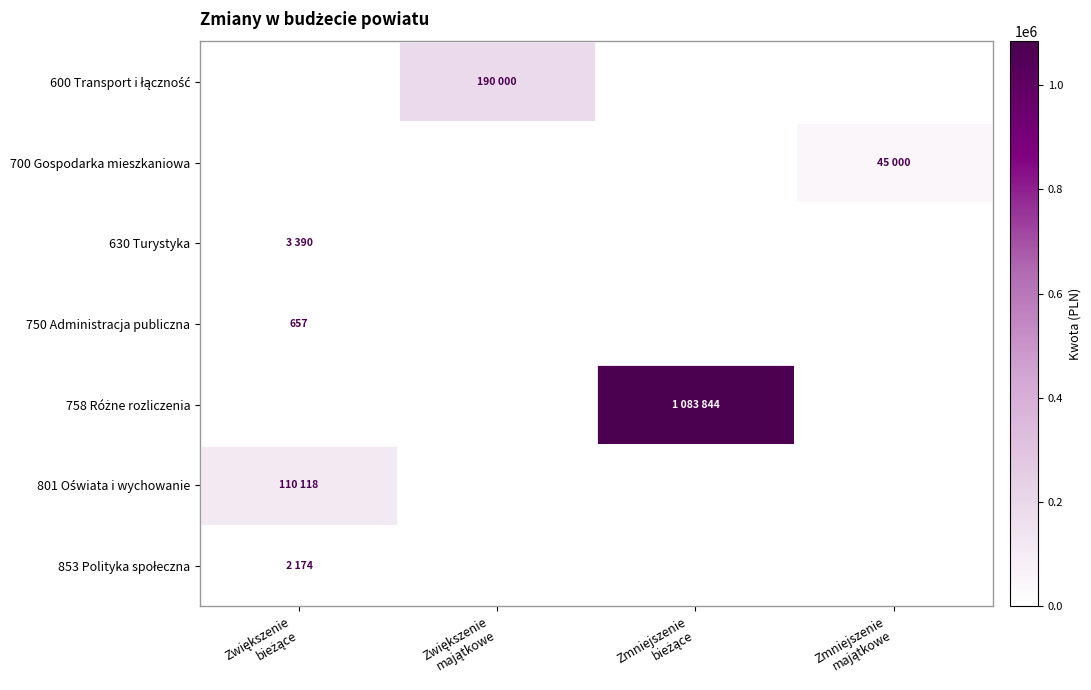

The 801 Oświata i wychowanie series shows 0 at Zwiększenie majątkowe. True or false?

True